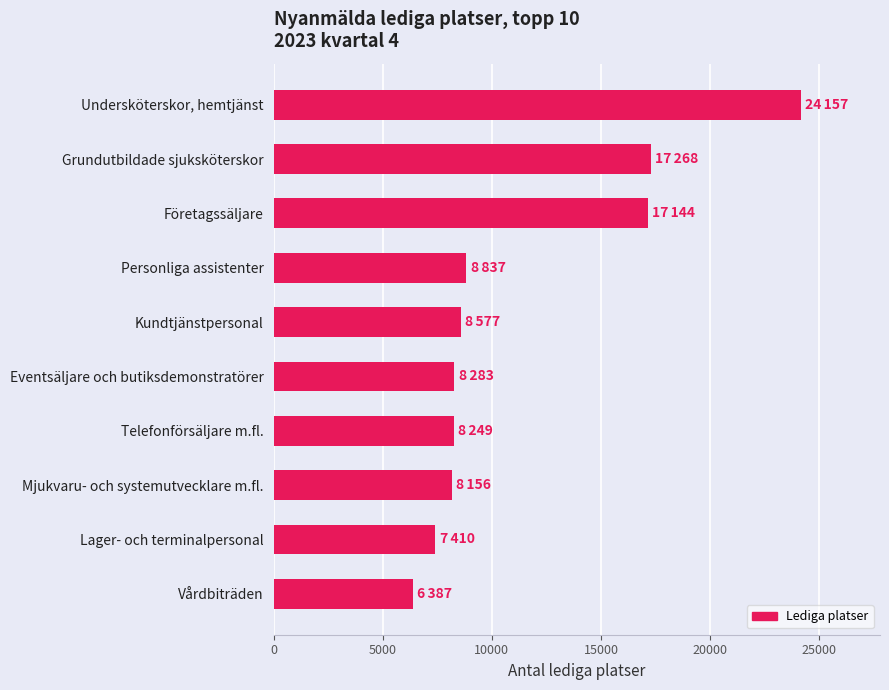

List the labels in order of value, largest first.

Undersköterskor, hemtjänst, Grundutbildade sjuksköterskor, Företagssäljare, Personliga assistenter, Kundtjänstpersonal, Eventsäljare och butiksdemonstratörer, Telefonförsäljare m.fl., Mjukvaru- och systemutvecklare m.fl., Lager- och terminalpersonal, Vårdbiträden